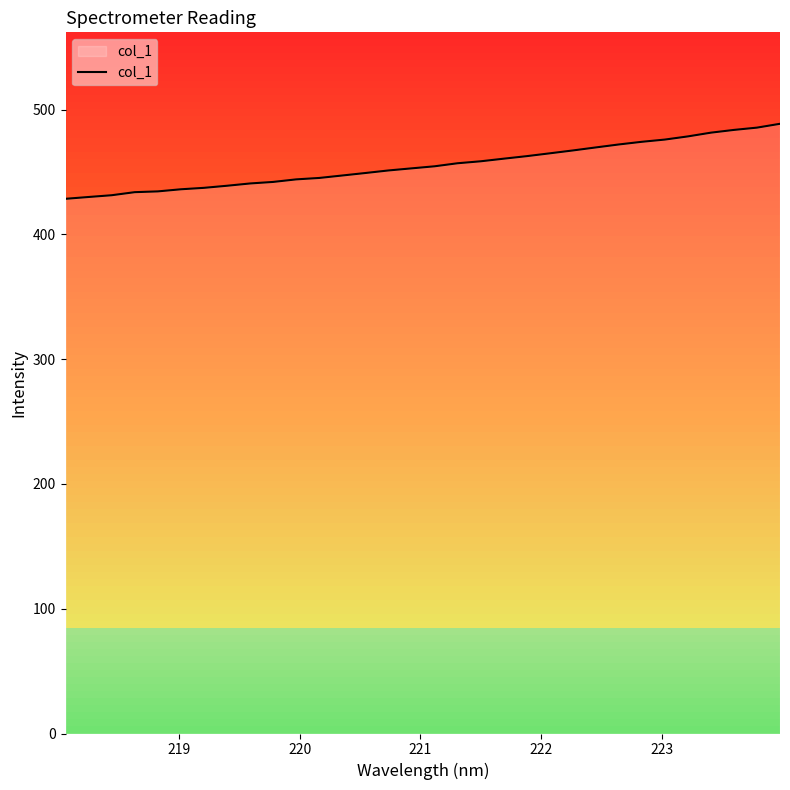

What is the smallest value displayed?

428.6